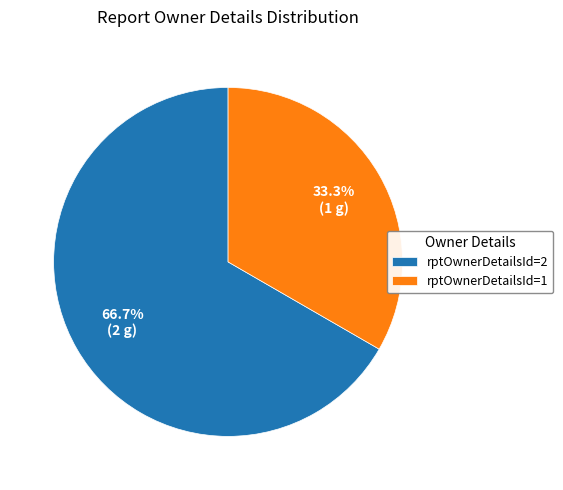

Is it true that rptOwnerDetailsId=2 is 79% of the pie?

False